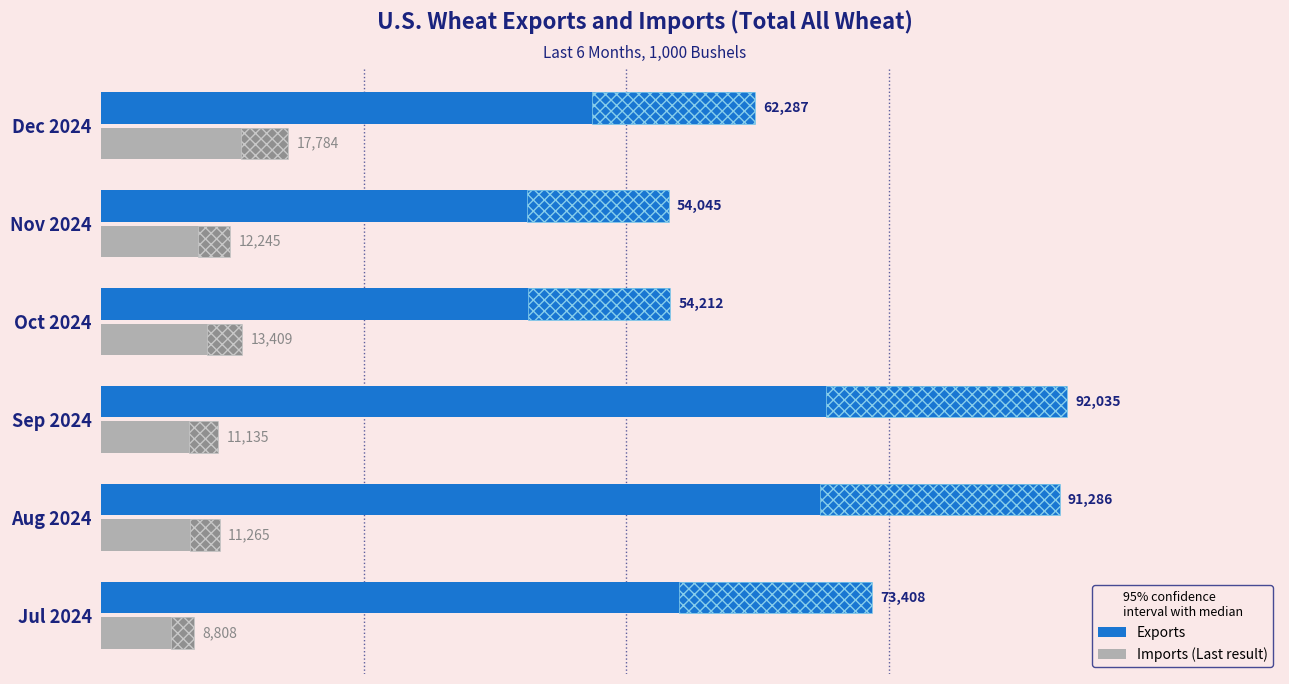

Which series has the largest total across all categories?

Exports